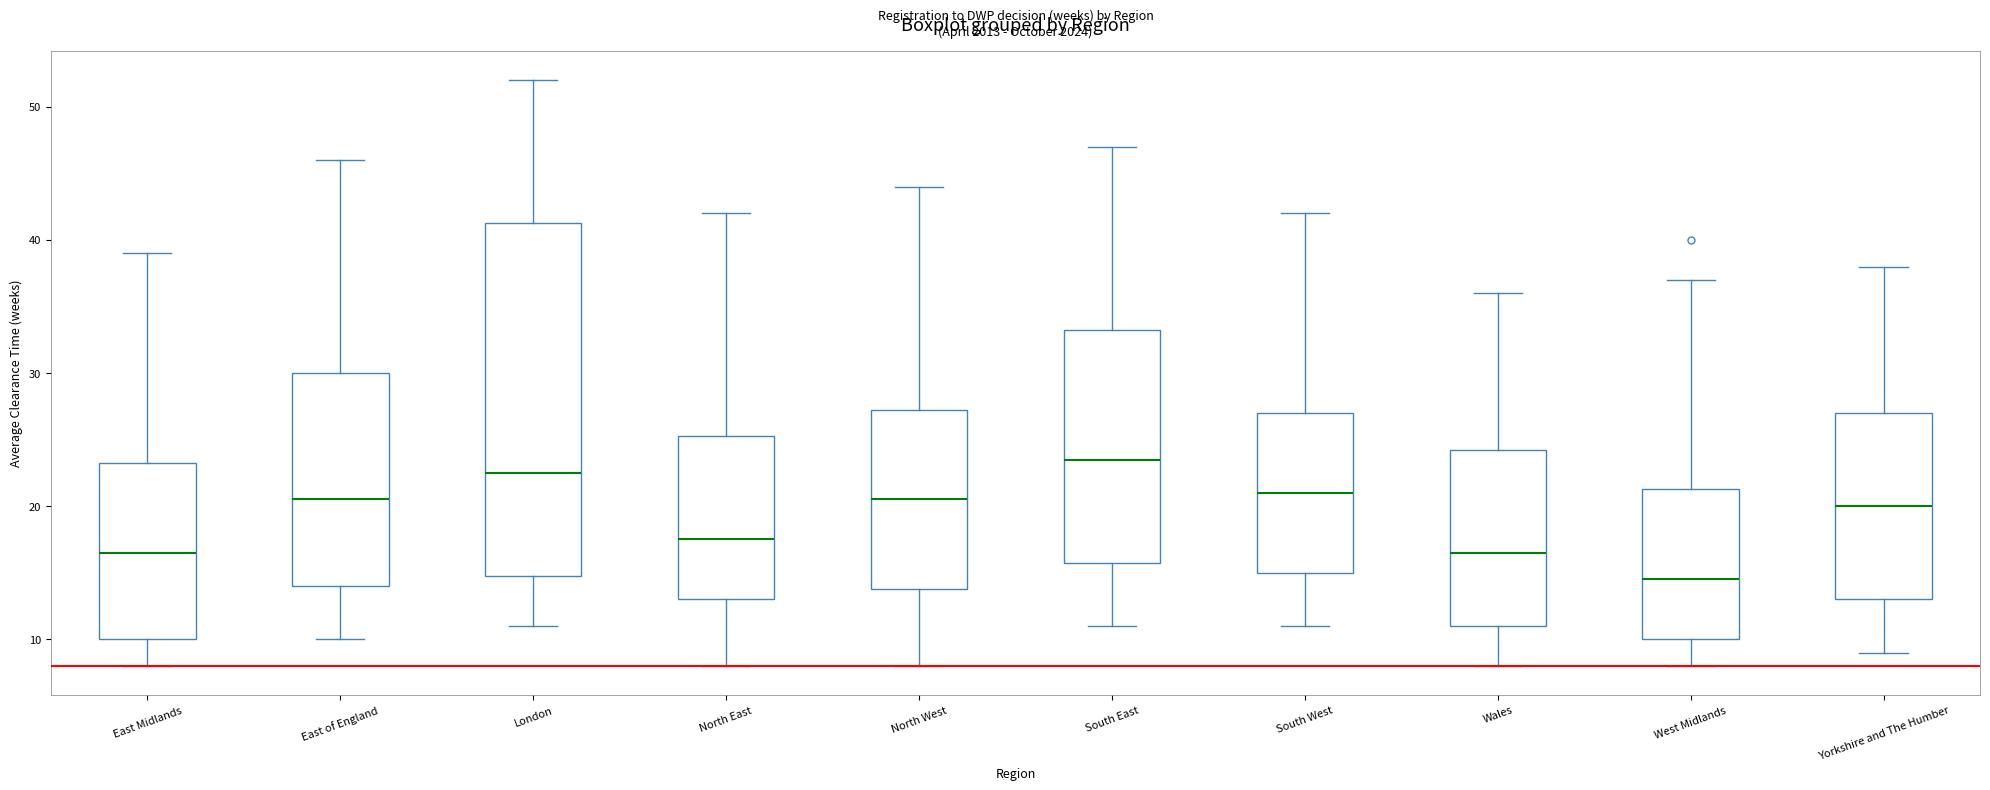

Reading left to right, read every box against the y-axis: the position of its median line, the range the box covers, and the ends of its whiskers. The values are not printed on the chart, so give them approximately, as read against the axis.

East Midlands: median 17, box 10 to 23, whiskers 8 to 39
East of England: median 21, box 14 to 30, whiskers 10 to 46
London: median 23, box 15 to 41, whiskers 11 to 52
North East: median 18, box 13 to 25, whiskers 8 to 42
North West: median 21, box 14 to 27, whiskers 8 to 44
South East: median 24, box 16 to 33, whiskers 11 to 47
South West: median 21, box 15 to 27, whiskers 11 to 42
Wales: median 17, box 11 to 24, whiskers 8 to 36
West Midlands: median 15, box 10 to 21, whiskers 8 to 37
Yorkshire and The Humber: median 20, box 13 to 27, whiskers 9 to 38